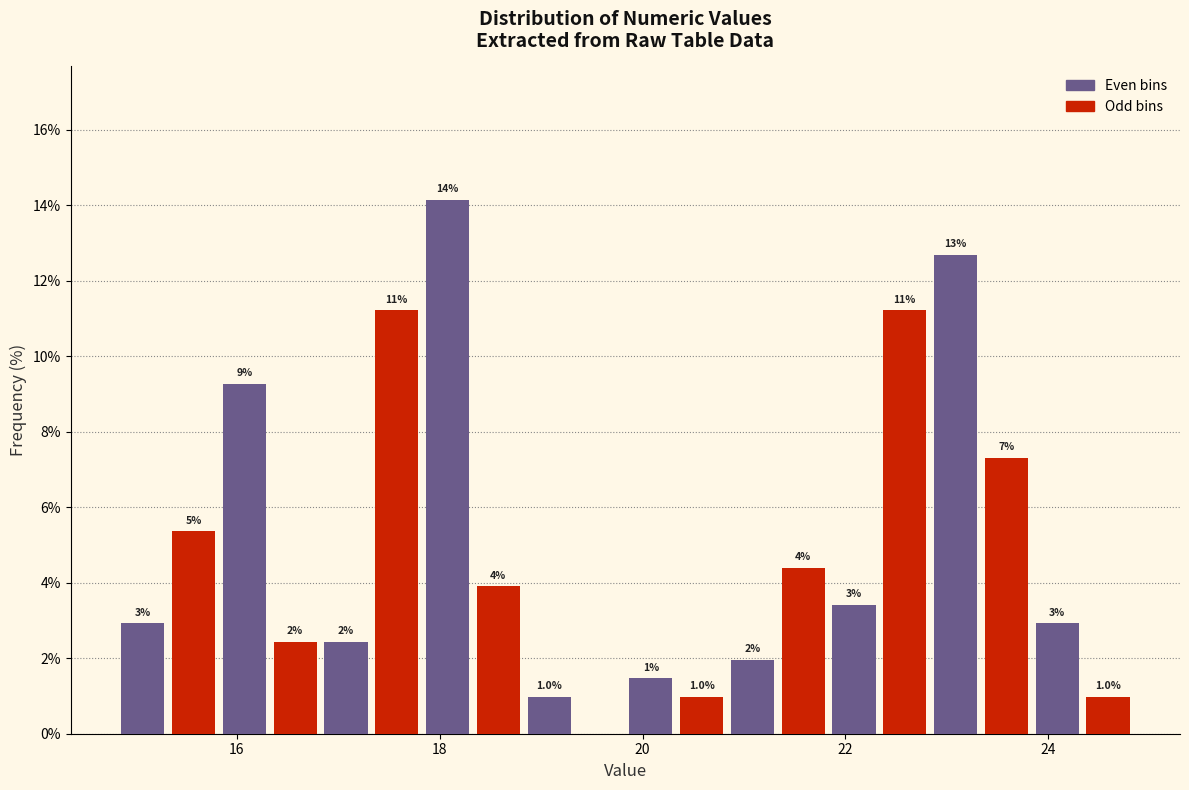

Read against the x-axis, roughly where is the centre of the tallest bar?

18.0